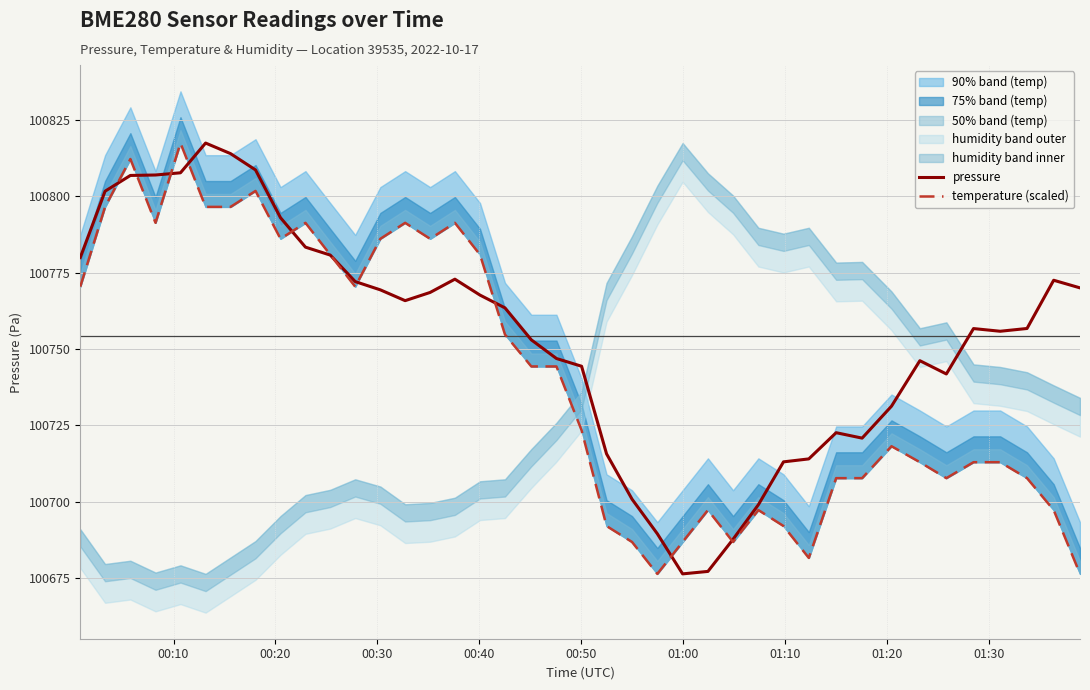

What is the highest value of the pressure series?

100817.5